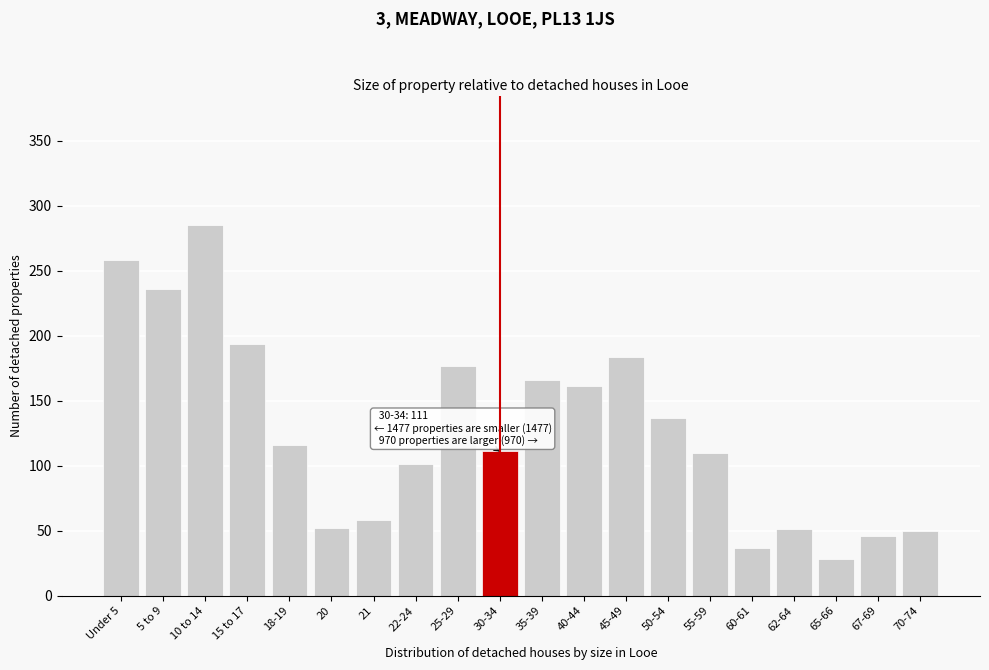

What is the difference between the maximum and minimum values?

257